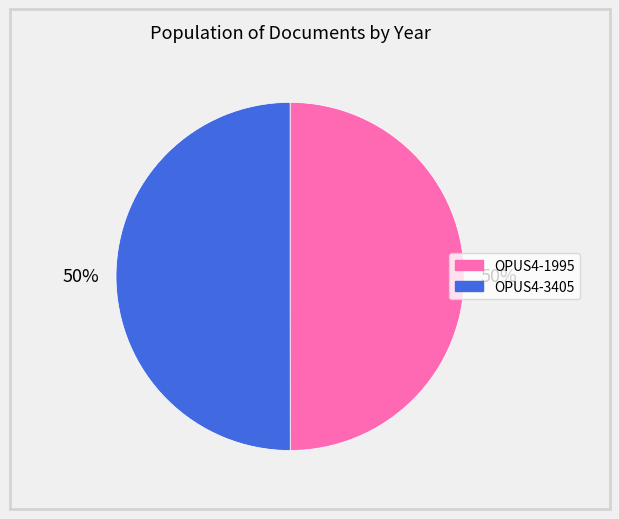

How many segments does this pie chart have?

2